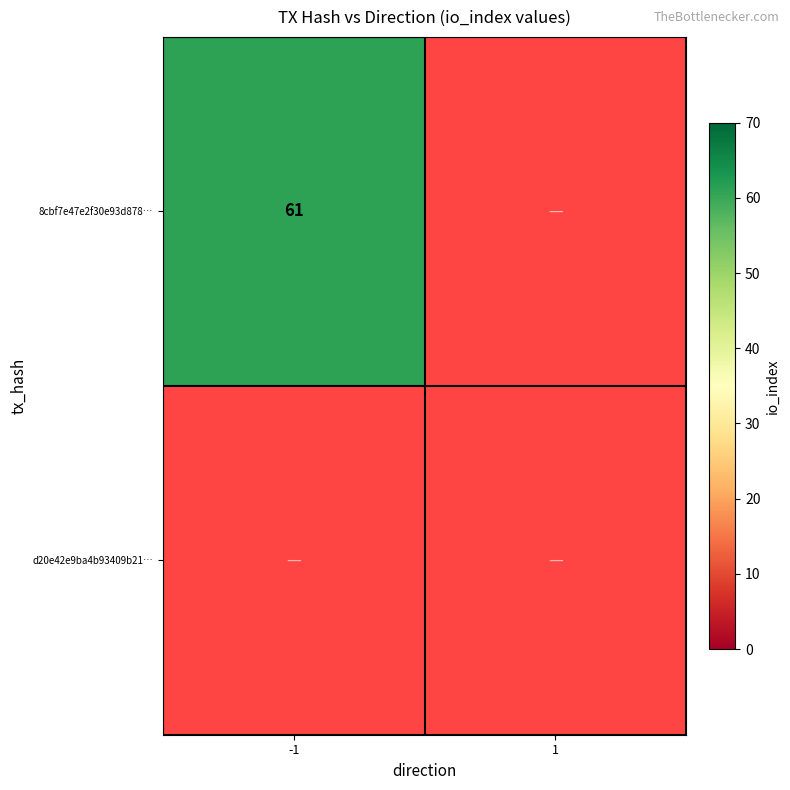

Which series has the widest spread of values?

-1